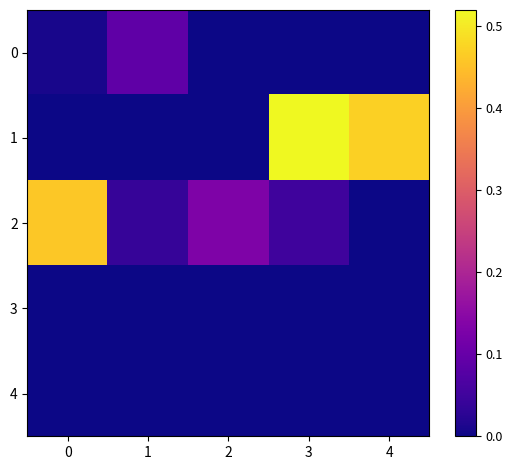

How many categories are shown in the chart?

5